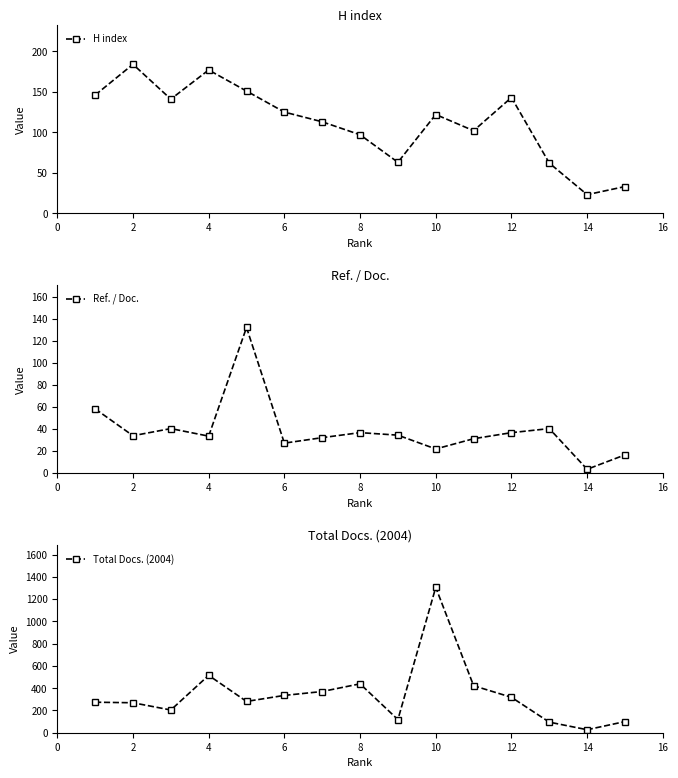

True or false: Ref. / Doc. has a value of 11.6 at 10.

False